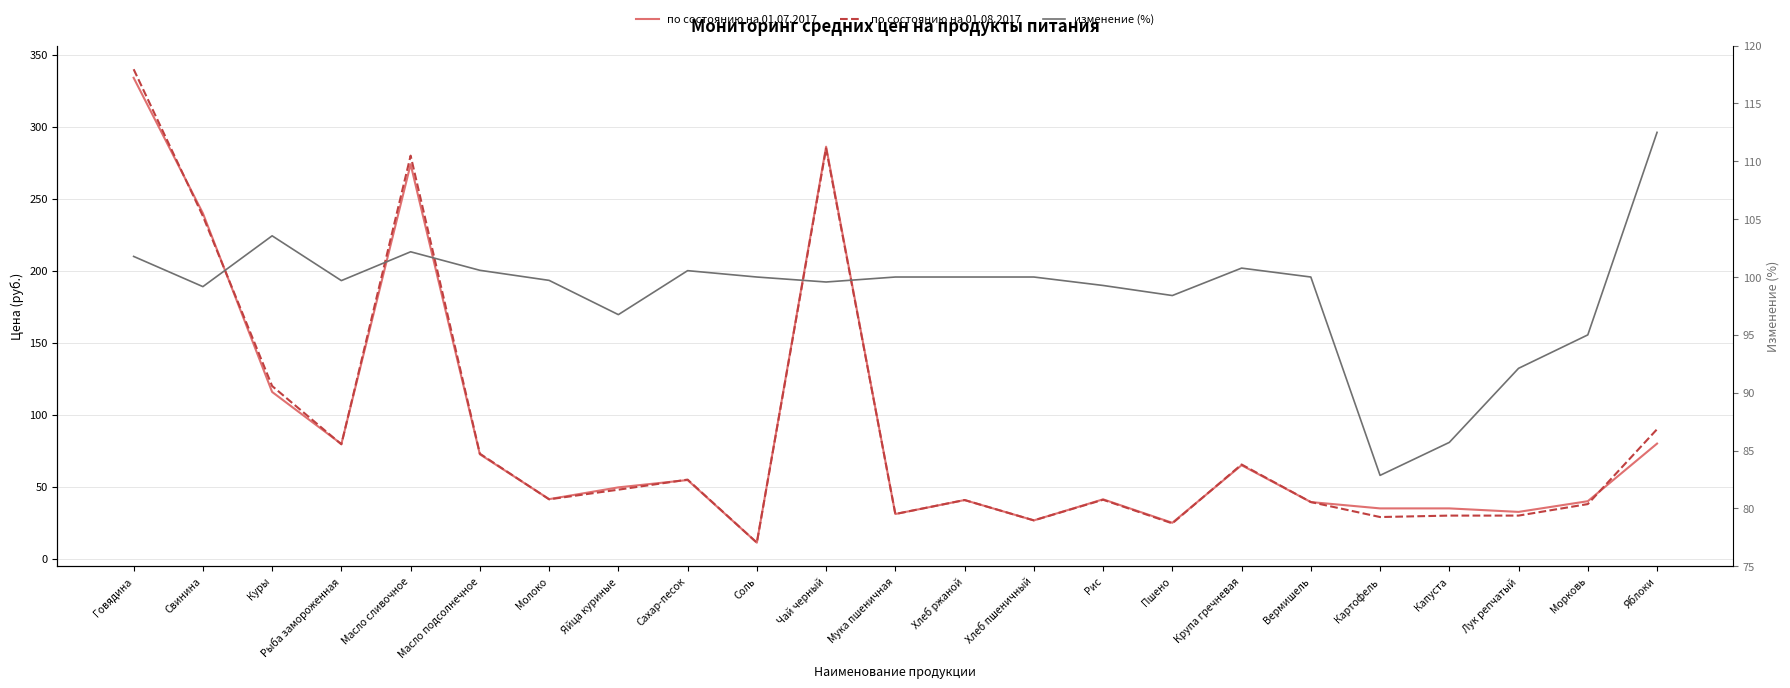

Where does the по состоянию на 01.08.2017 series first go above 41?

Говядина